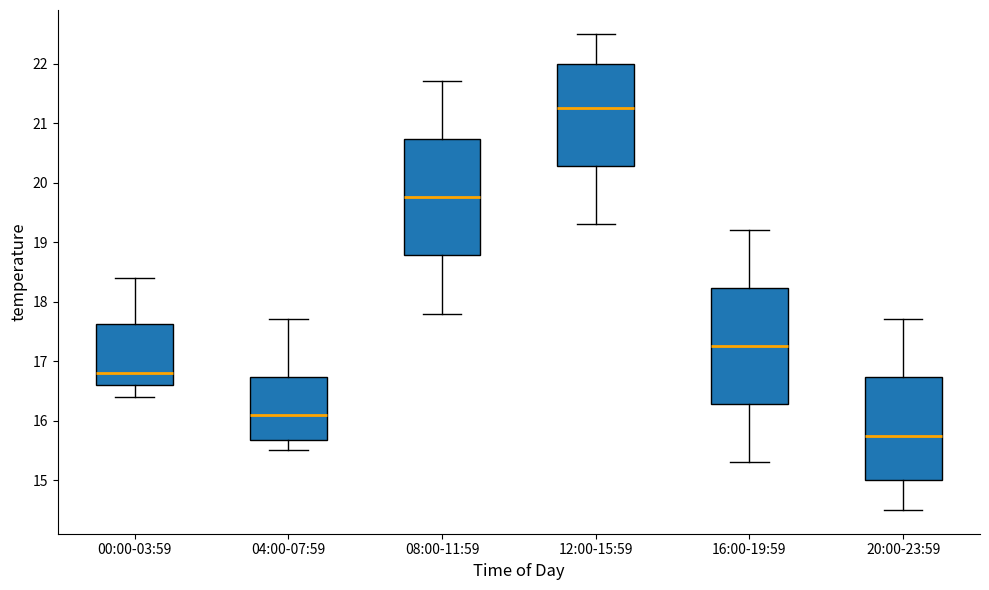

Where does the lower whisker of the box for 16:00-19:59 end on the y-axis? The values are not printed on the chart, so give them approximately, as read against the axis.

15.3